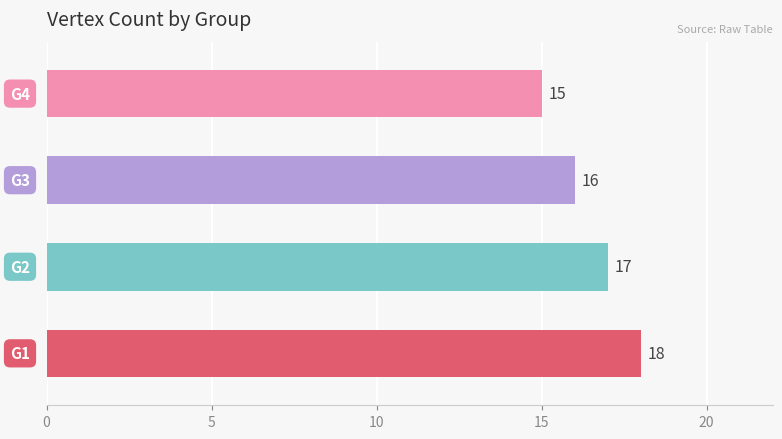

What is the sum of all values?

66